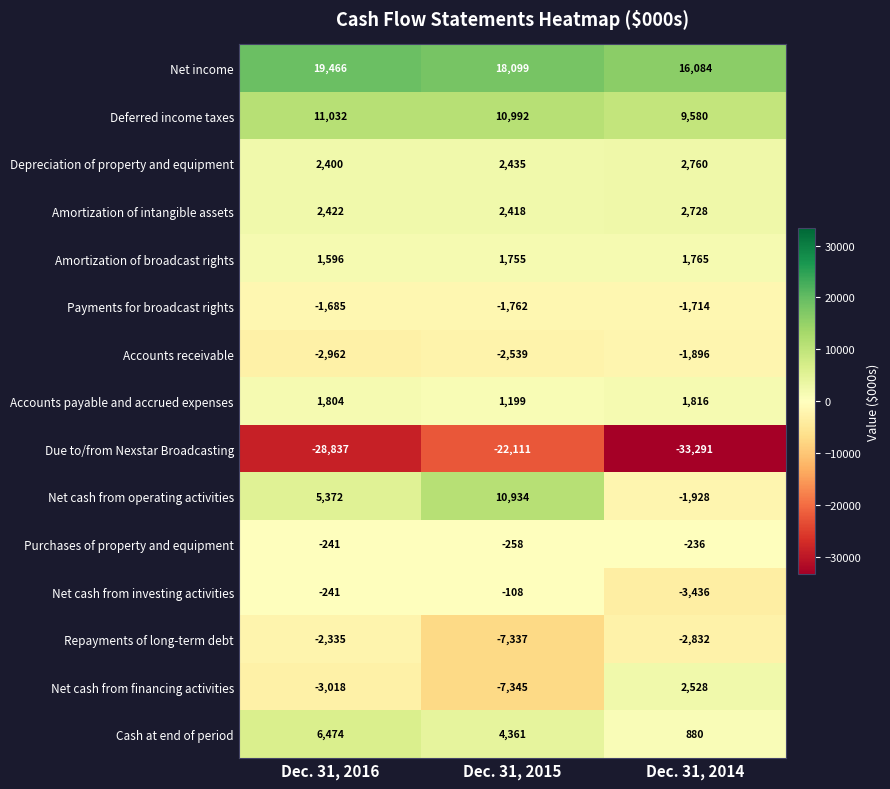

Which series has the widest spread of values?

Net cash from operating activities